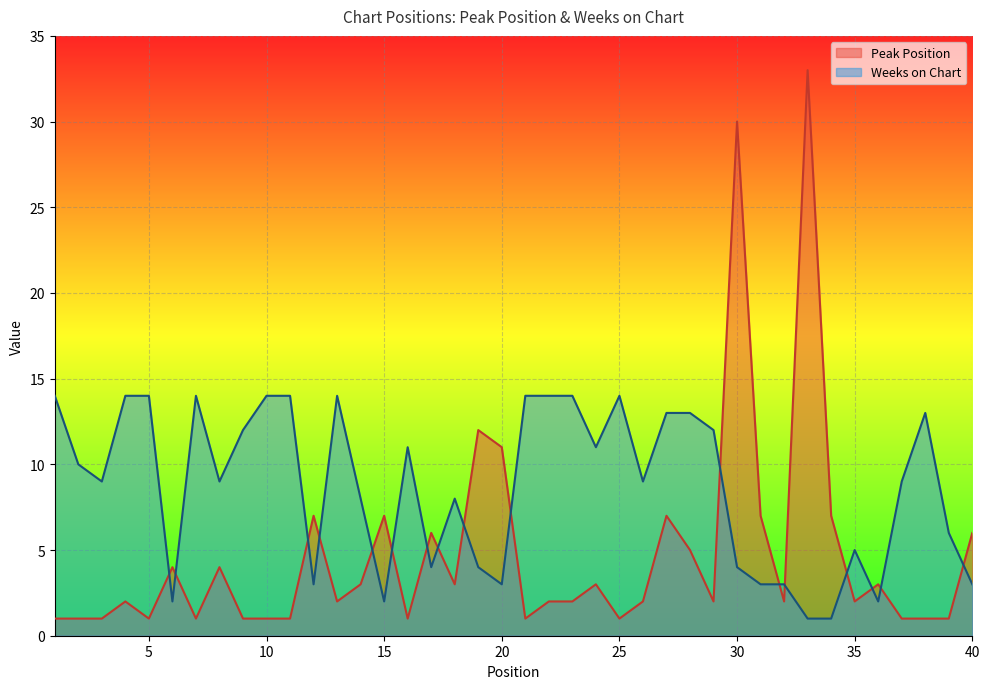

True or false: Peak Position and Weeks on Chart intersect in this chart.

True